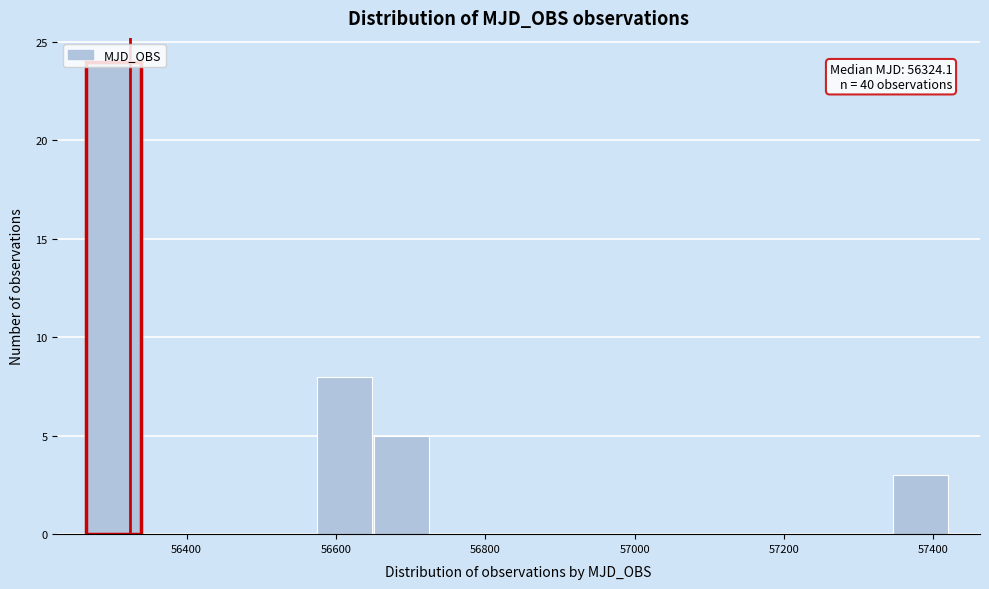

Around what value on the x-axis is the tallest bar? Give the approximate position of its centre, as read against the axis.

56300